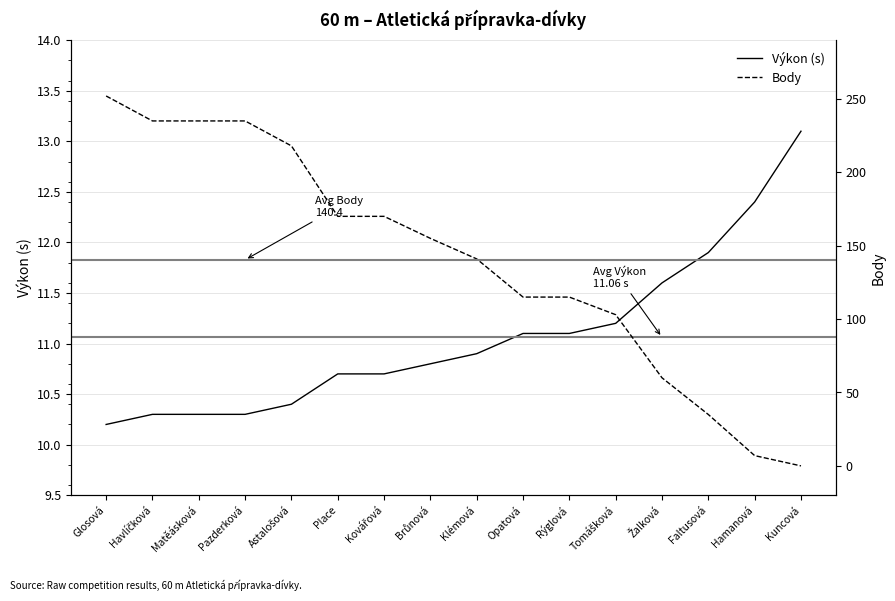

How many lines are shown in the chart?

2